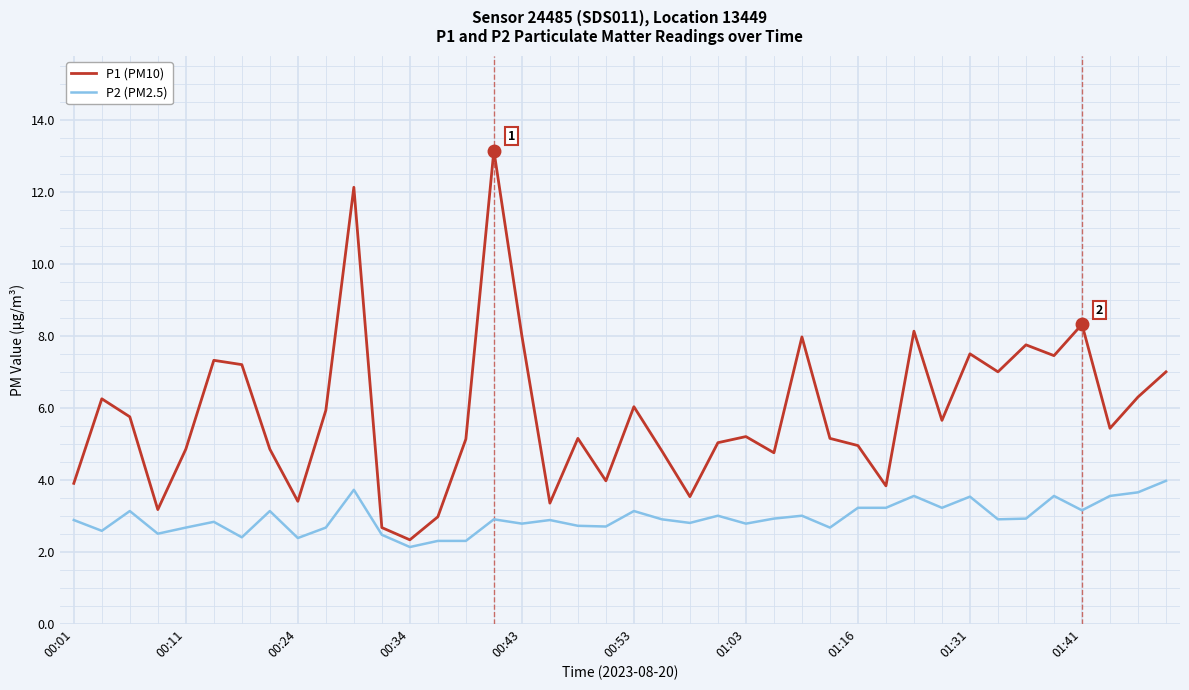

What is the maximum value for P2 (PM2.5)?

4.0